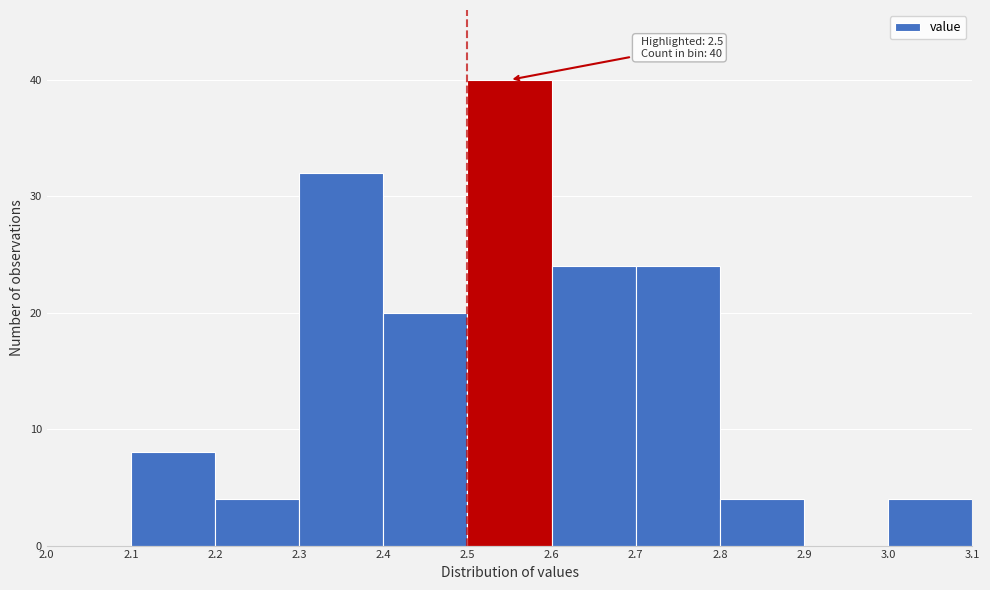

Over which range of the x-axis is the bar tallest?

2.5 to 2.6